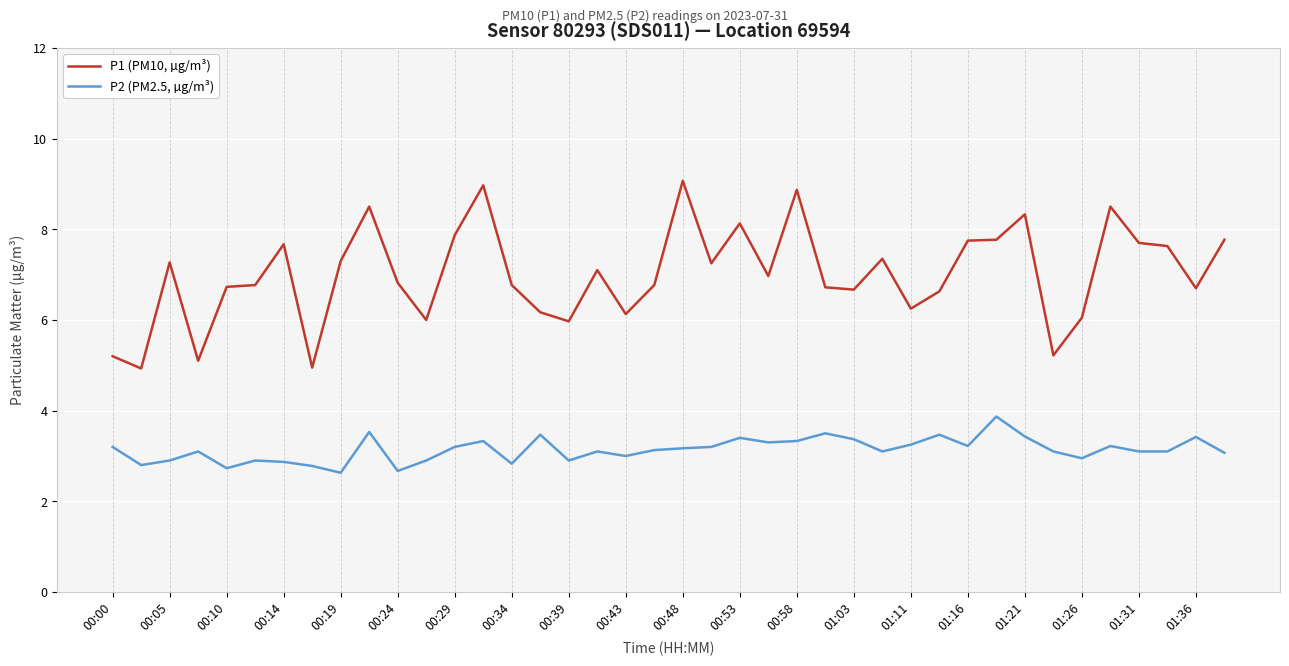

True or false: P1 (PM10, µg/m³) and P2 (PM2.5, µg/m³) cross at least once.

False